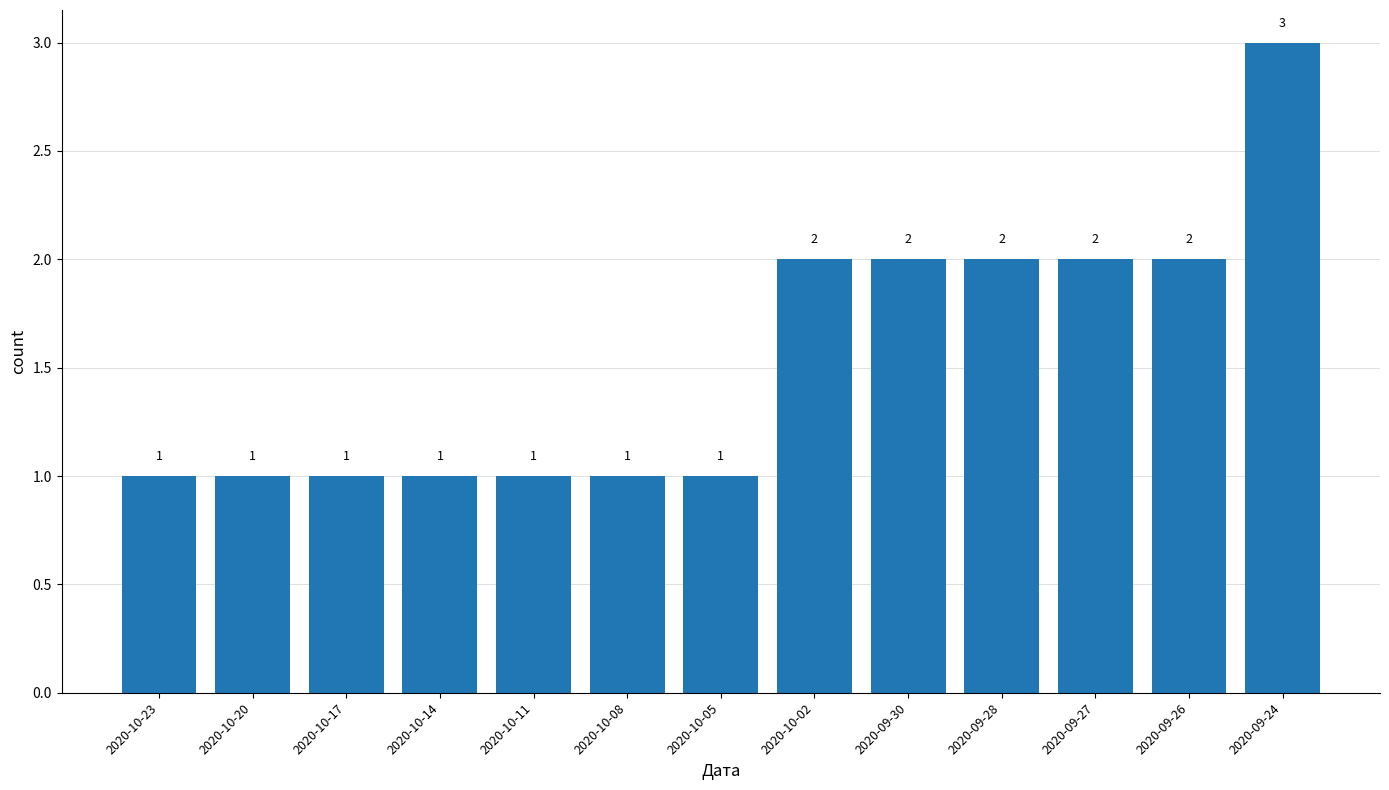

Which label corresponds to the largest value in the chart?

2020-09-24